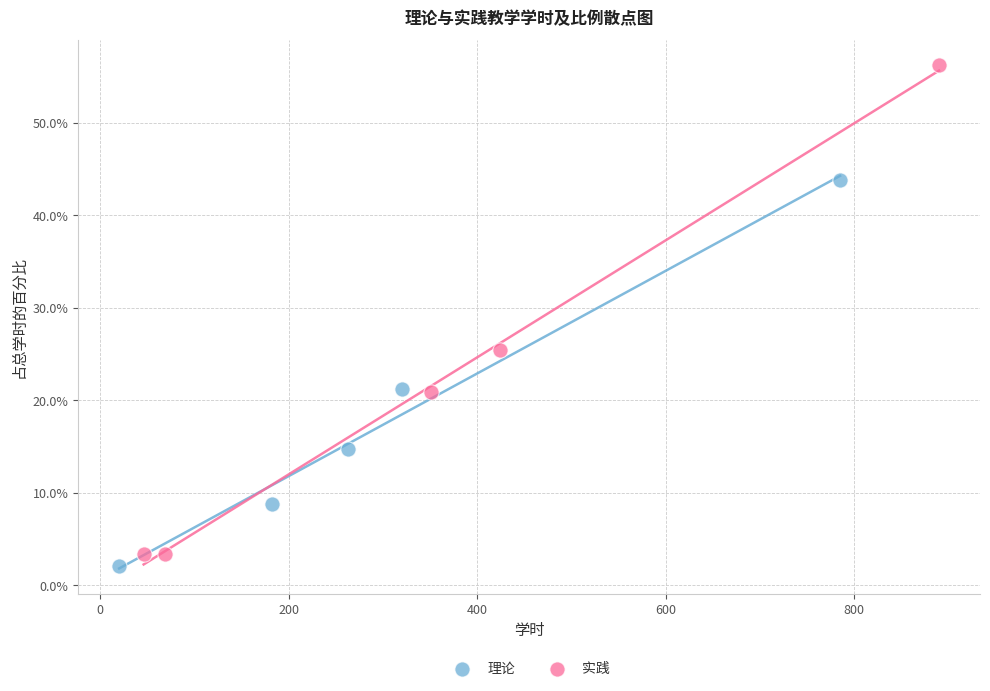

Which series has the largest Y range (max minus min)?

实践